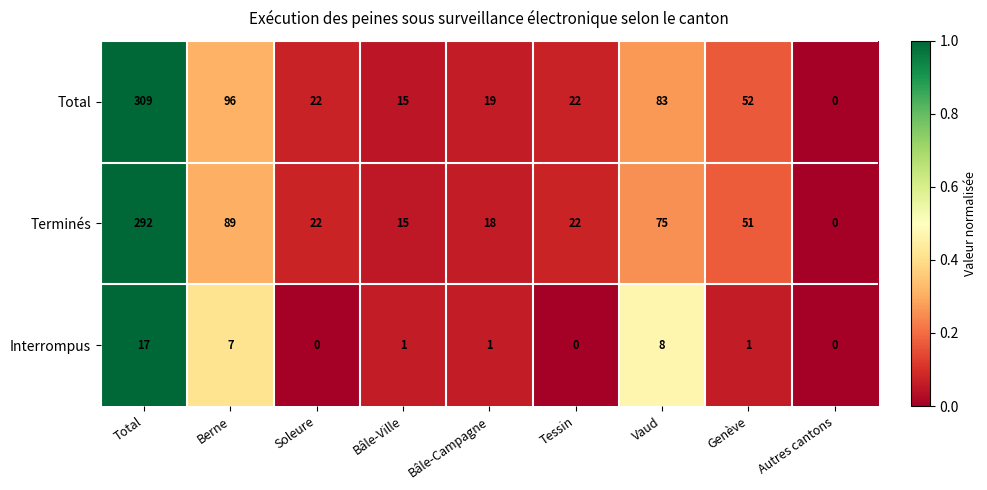

At Total, list the series in order from largest to smallest.

Total, Terminés, Interrompus